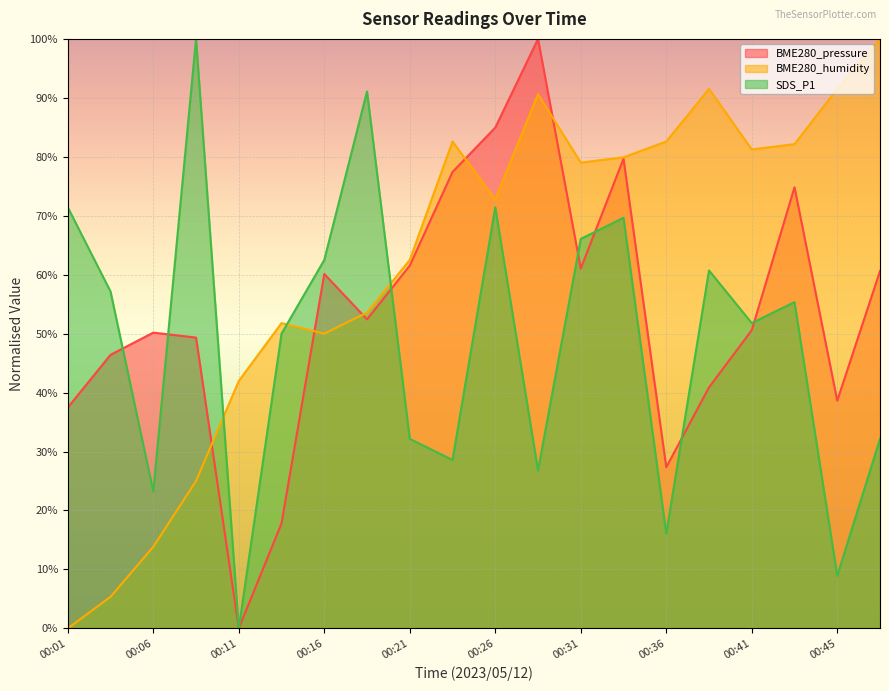

What is the average value of the BME280_humidity series?

61.9